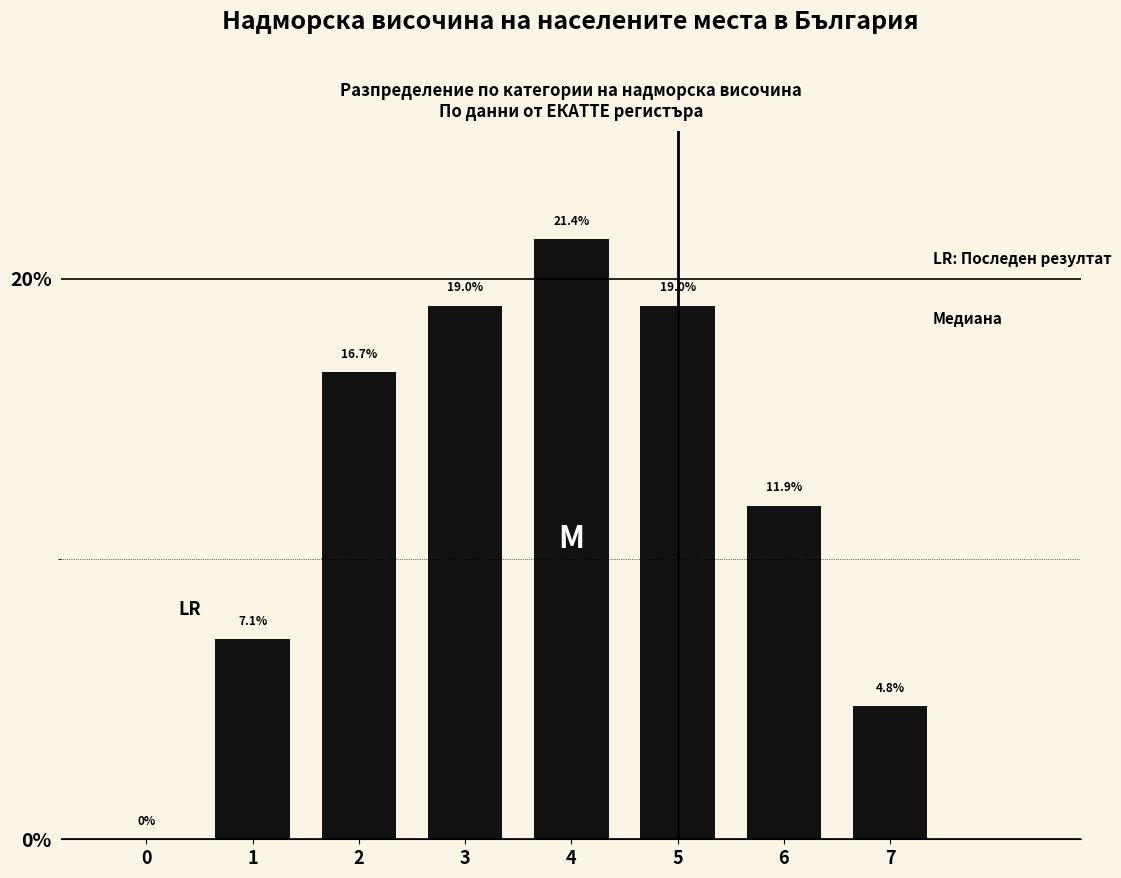

Reading right to left, what are all the values shown in this chart?

7=4.8	6=11.9	5=19.0	4=21.4	3=19.0	2=16.7	1=7.1	0=0.0